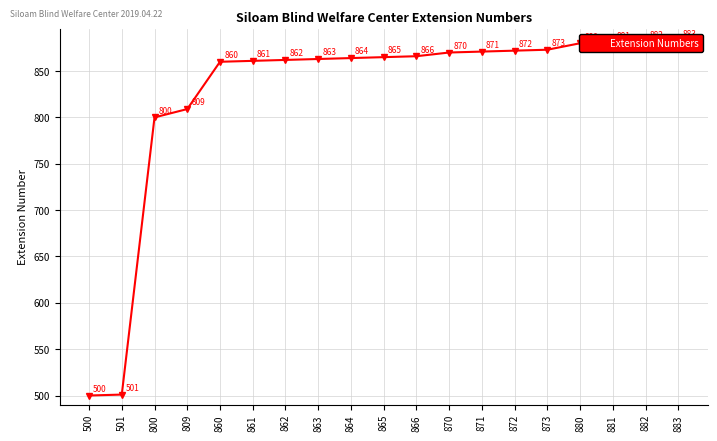

The value at 866 is 866. True or false?

True